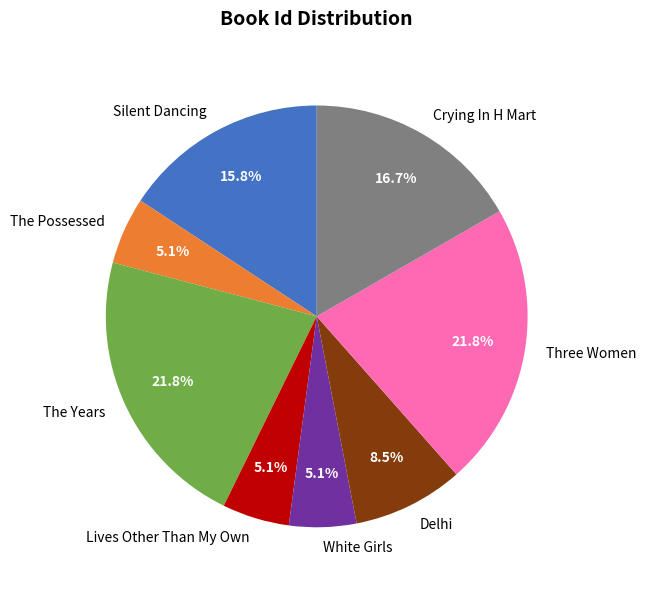

Which has a higher value, Lives Other Than My Own or The Years?

The Years